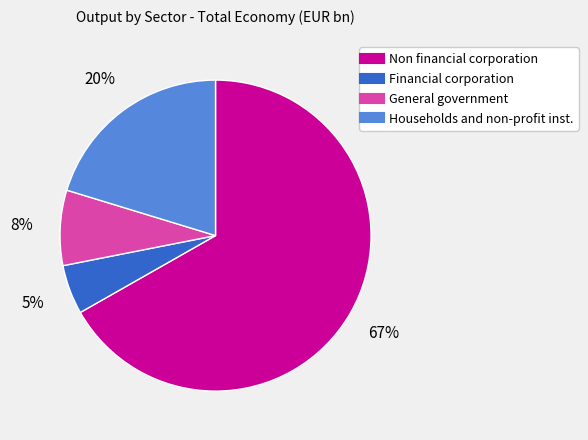

Count the number of slices in the pie.

4